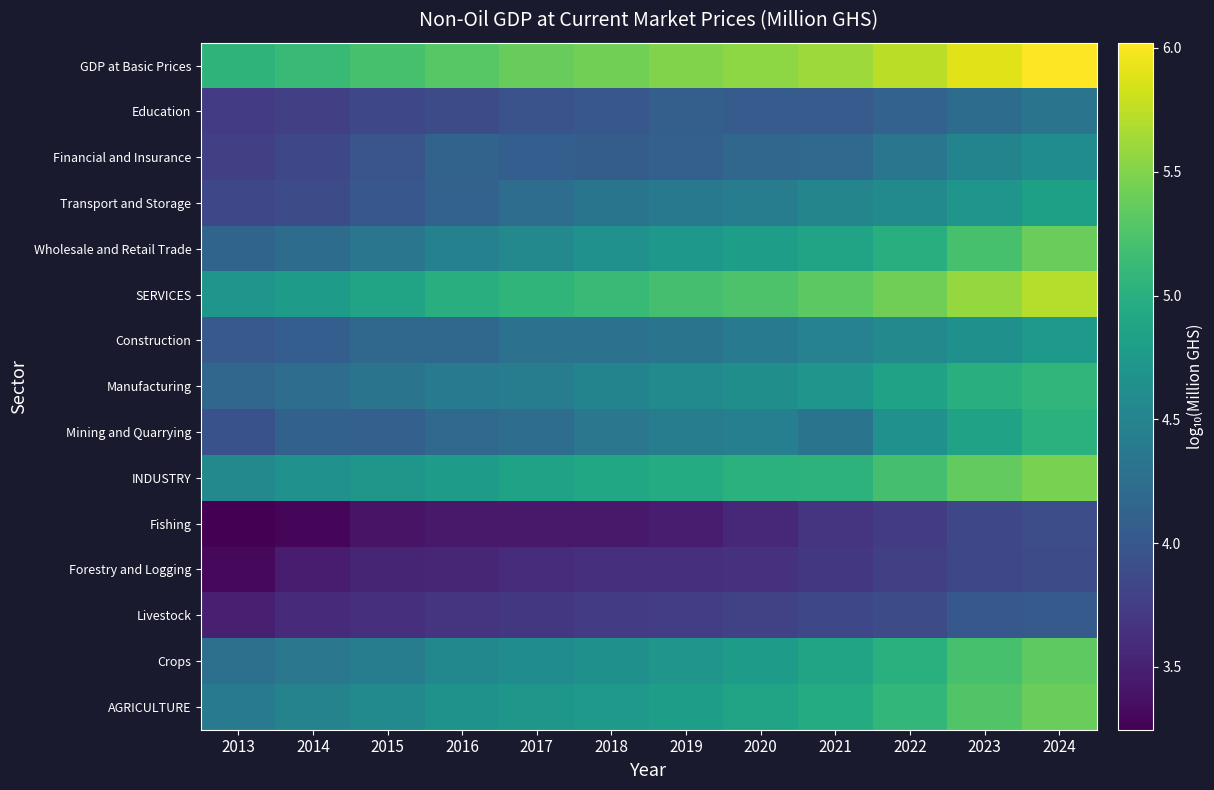

What is the greatest value displayed?

6.0